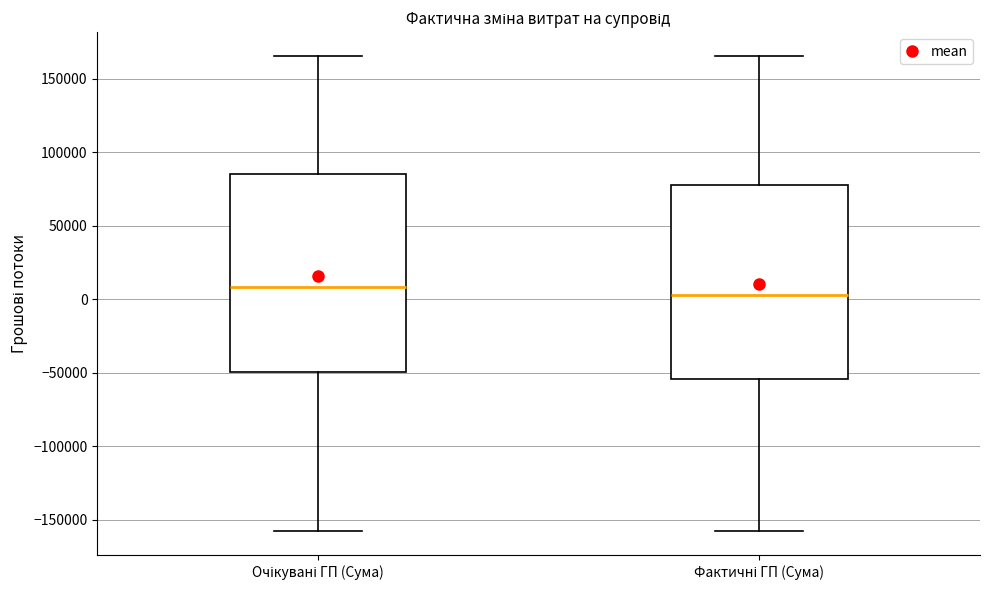

Which box has the highest median line?

Очікувані ГП (Сума)